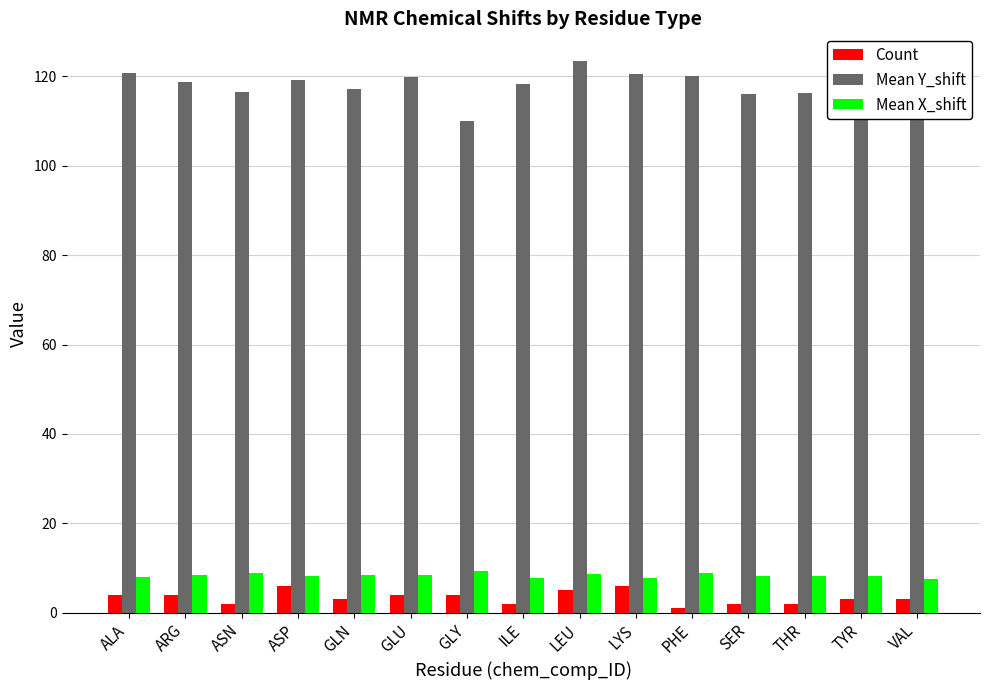

Is it true that Mean X_shift equals 4.8 at ASN?

False